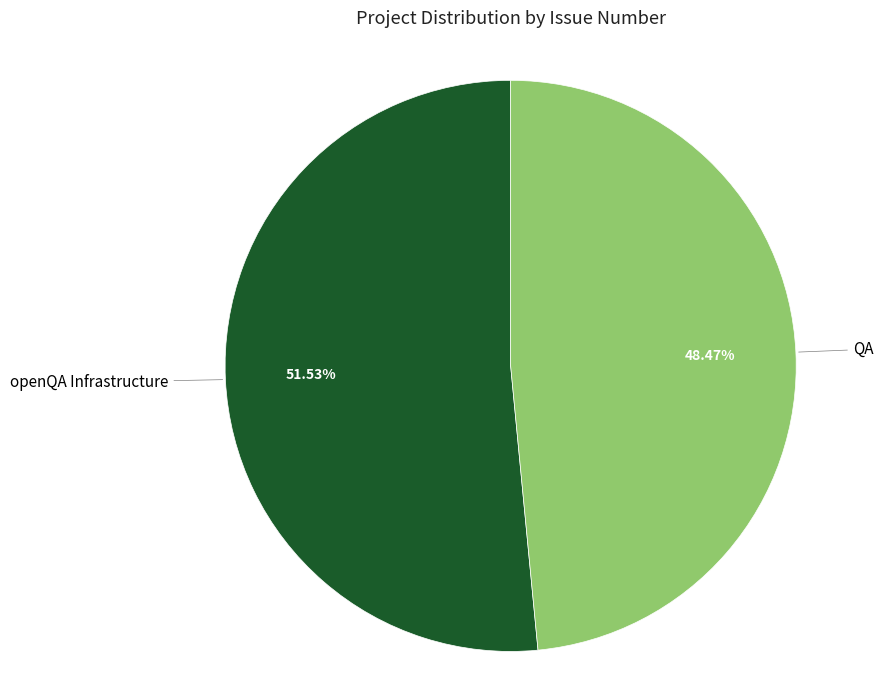

Count the number of slices in the pie.

2